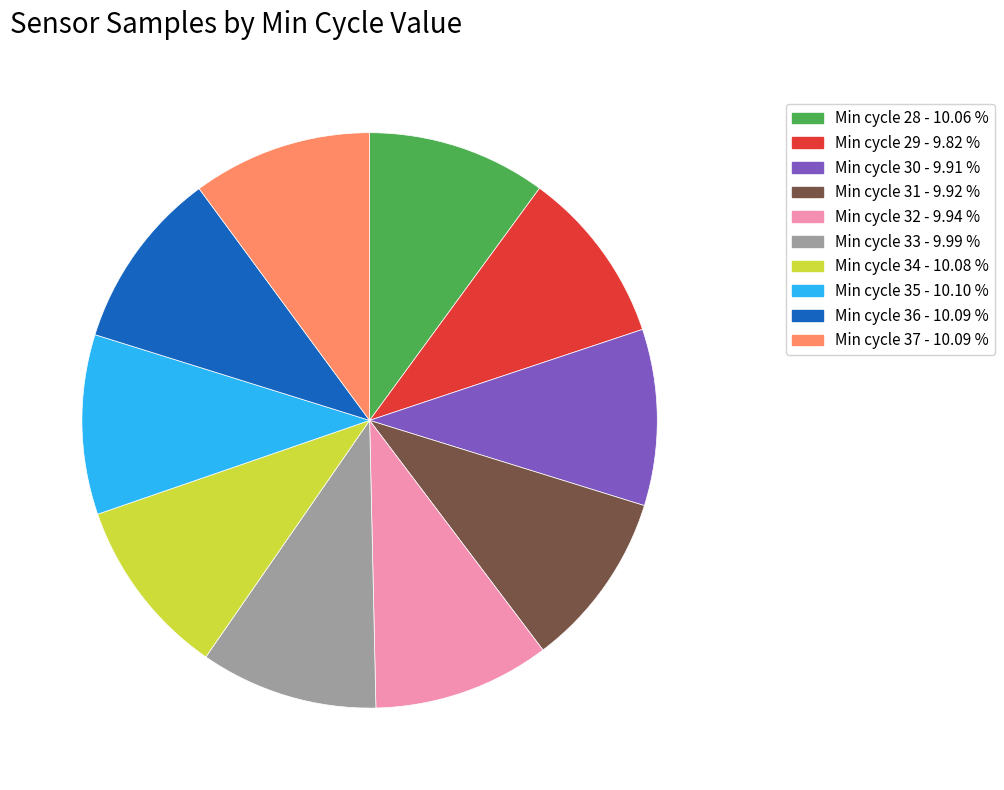

Does Min cycle 36 - 10.09 % represent more than half of the total?

No